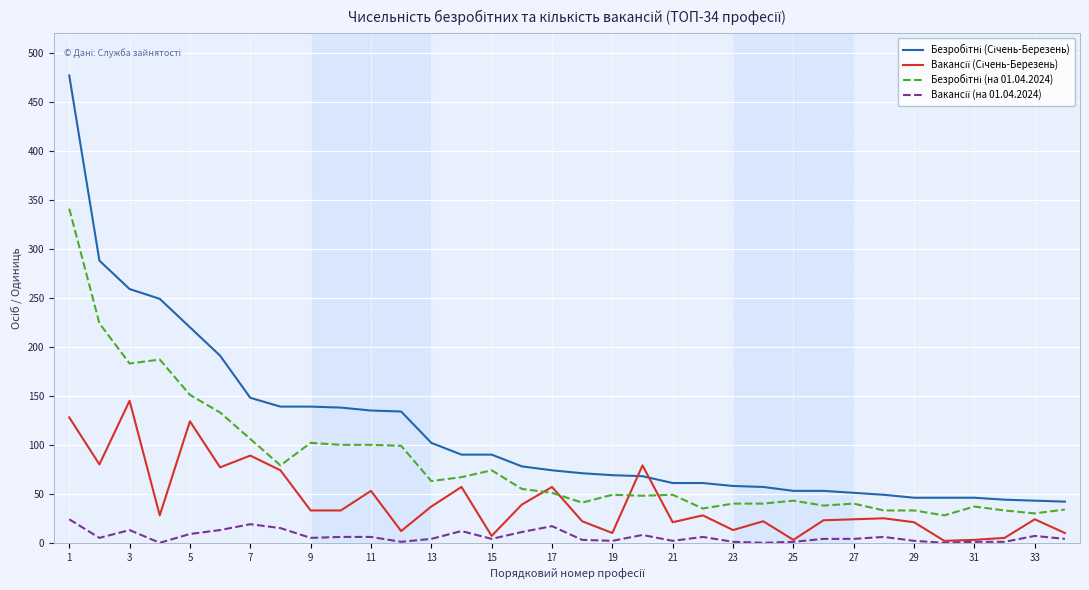

What is the maximum value shown in the chart?

477